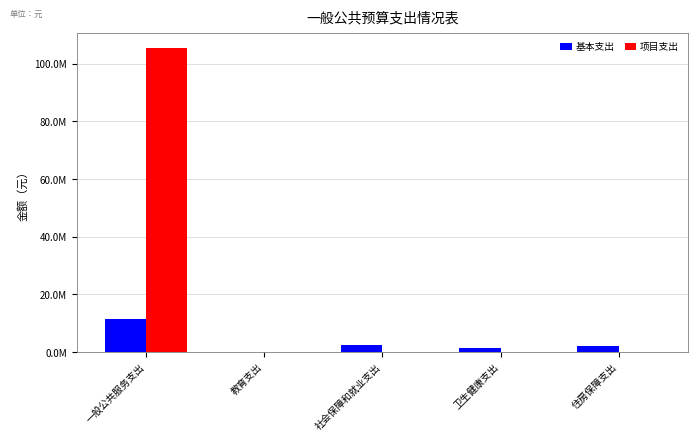

True or false: 项目支出 has a value of 105298130.5 at 一般公共服务支出.

True